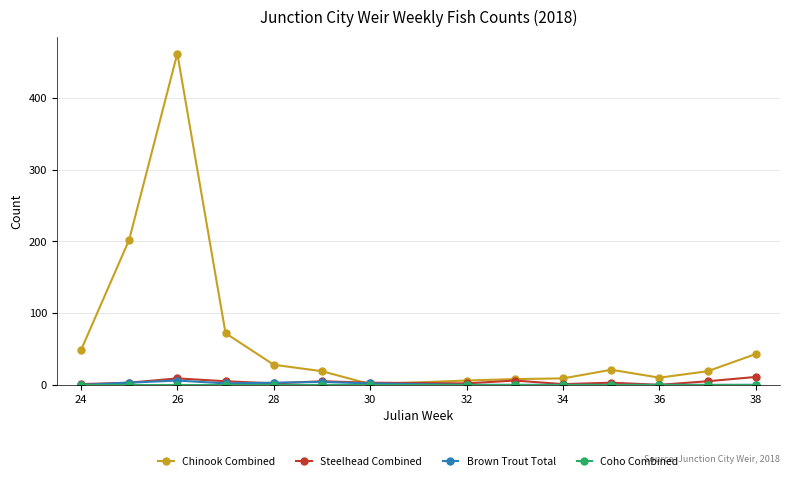

True or false: Steelhead Combined has more than 2 points higher than both neighbors.

True